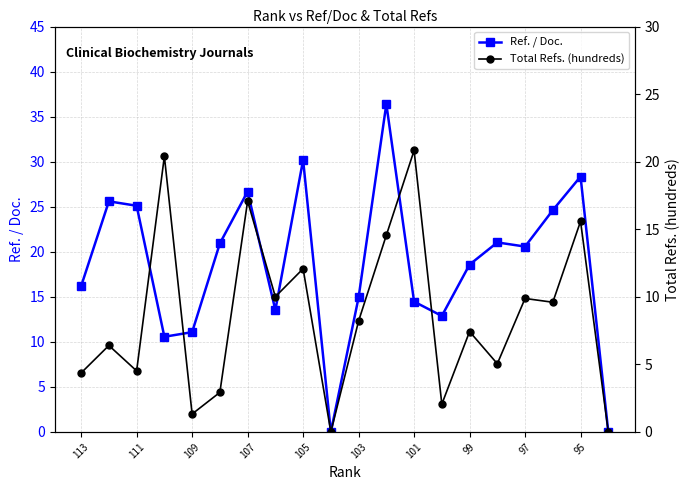

How many positive values does the Total Refs. (hundreds) series have?

18